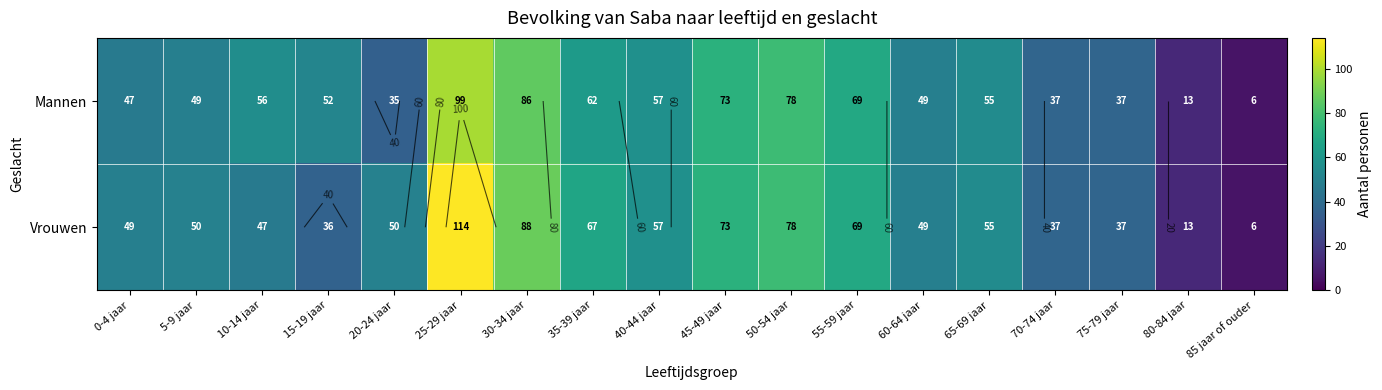

The value of Mannen at 80-84 jaar is 8. True or false?

False